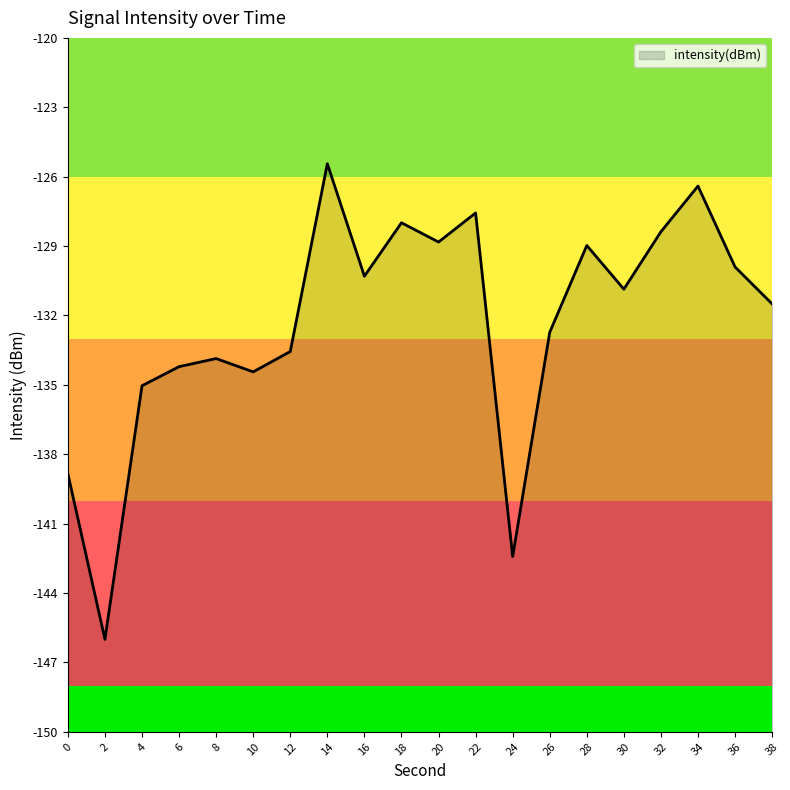

Where is the first local maximum?

8